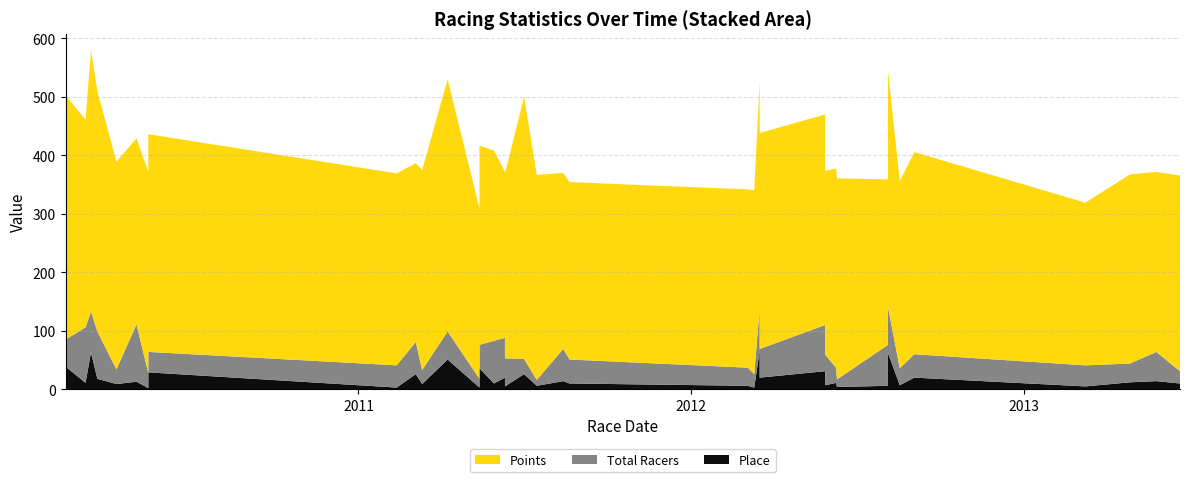

Reading left to right, what are all the values shown in this chart?

Points: 418.3	355.0	446.3	411.2	355.2	318.3	343.9	372.3	328.3	305.8	342.0	431.2	291.6	340.7	325.2	284.1	315.7	448.2	350.8	301.0	303.4	304.8	314.4	386.7	369.3	360.0	314.5	340.7	343.6	283.0	404.3	320.0	345.6	278.2	323.5	307.7	334.7
Total Racers: 46.0	95.0	70.0	81.0	25.0	98.0	26.0	35.0	38.0	55.0	24.0	48.0	15.0	40.0	73.0	68.0	48.0	26.0	10.0	55.0	41.0	31.0	23.0	73.0	49.0	79.0	52.0	26.0	13.0	70.0	79.0	29.0	40.0	36.0	32.0	50.0	21.0
Place: 39.0	11.0	63.0	18.0	9.0	13.0	2.0	29.0	3.0	26.0	9.0	51.0	3.0	36.0	10.0	20.0	5.0	26.0	6.0	14.0	10.0	6.0	3.0	66.0	20.0	31.0	7.0	11.0	4.0	6.0	62.0	7.0	20.0	5.0	12.0	14.0	10.0